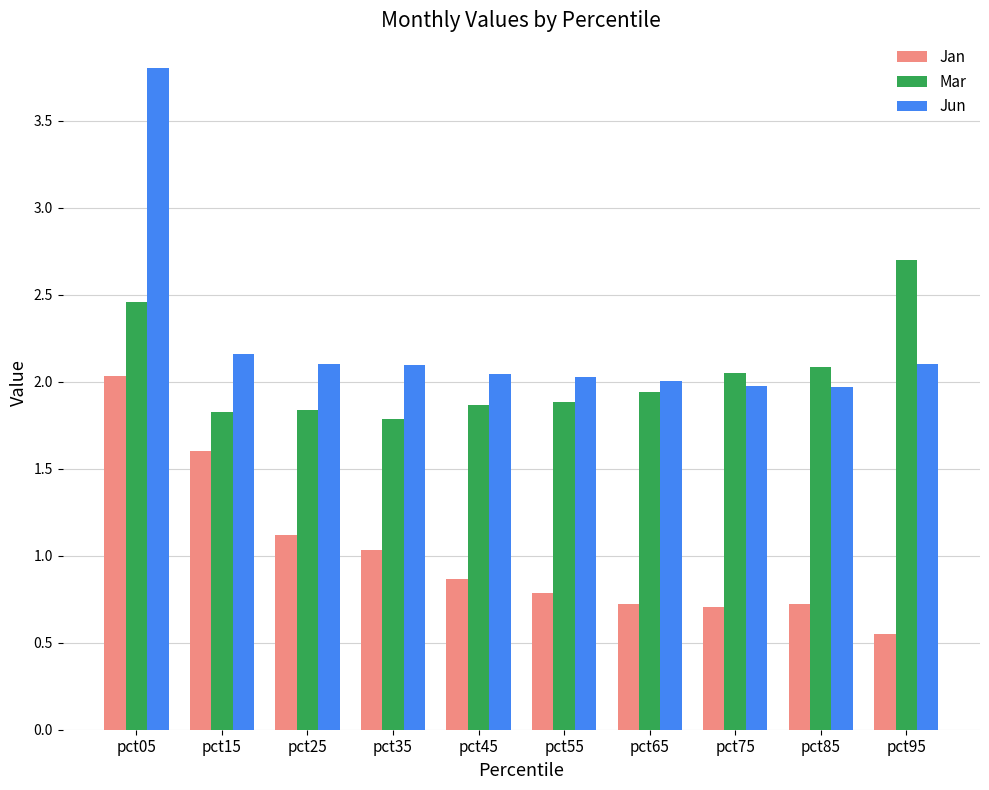

At which category does the chart reach its peak across all series?

pct05